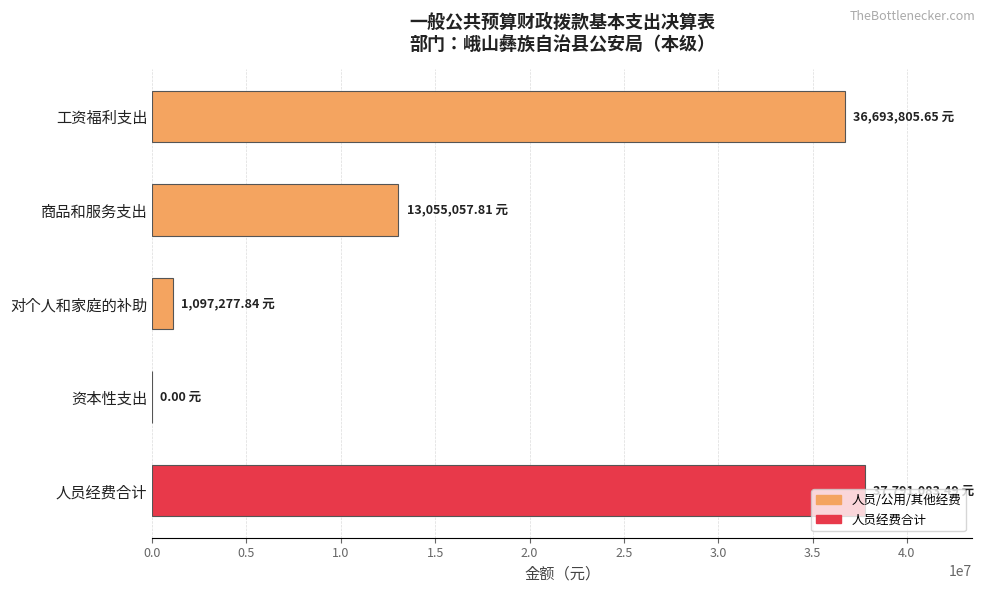

Where is the data nearest to the value 18895541?

商品和服务支出